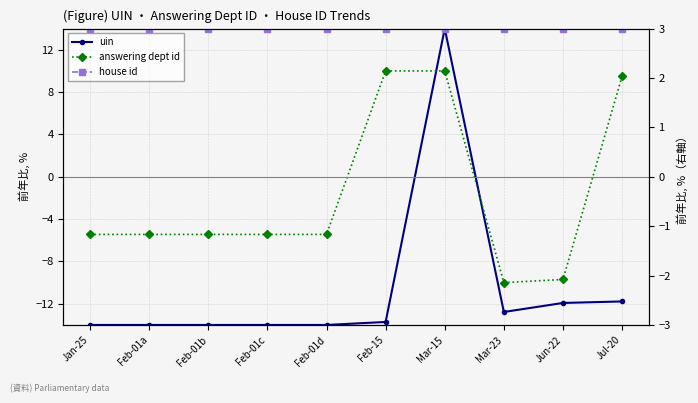

Between Jan-25 and Jul-20, which series saw the biggest shift?

answering dept id